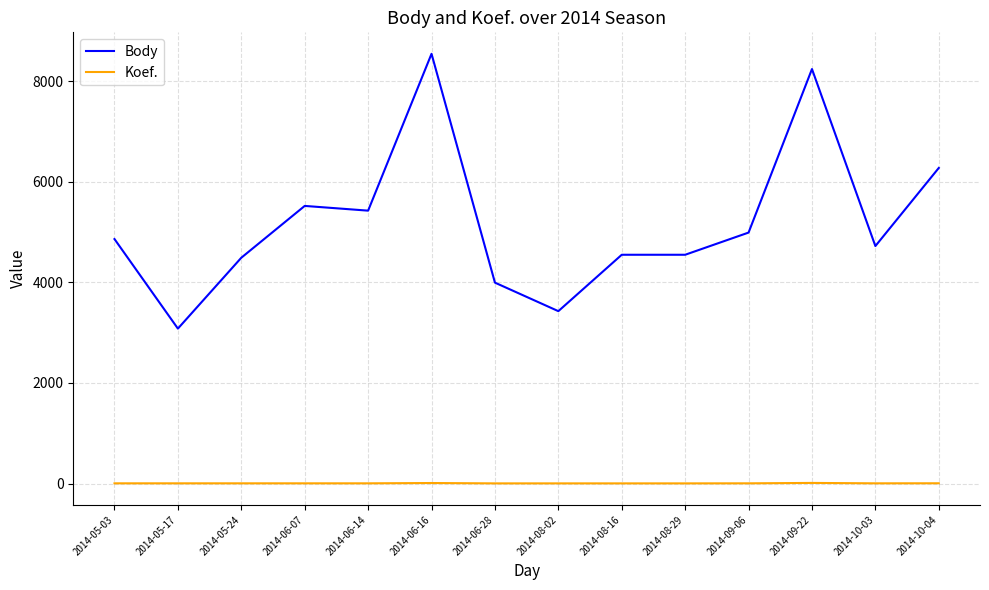

Is the value of Body at 2014-06-14 greater than the value of Koef. at 2014-08-16?

Yes